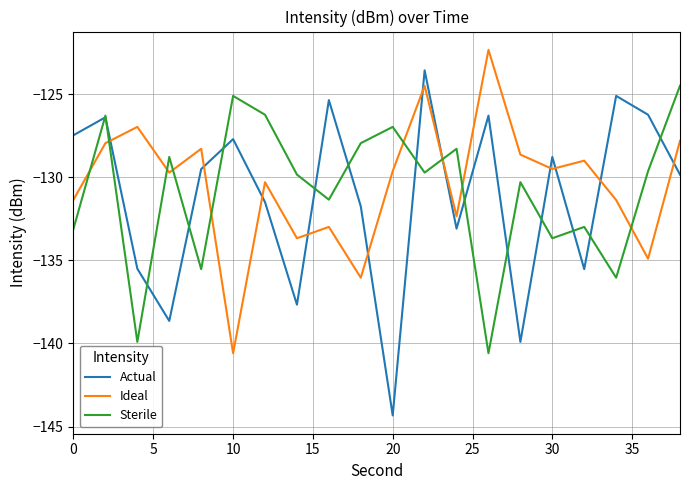

Which series has the largest range (max minus min)?

Actual